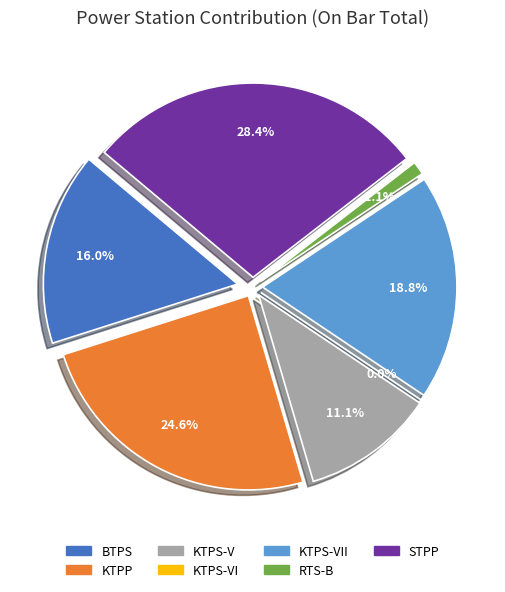

Does any single category account for the majority?

No